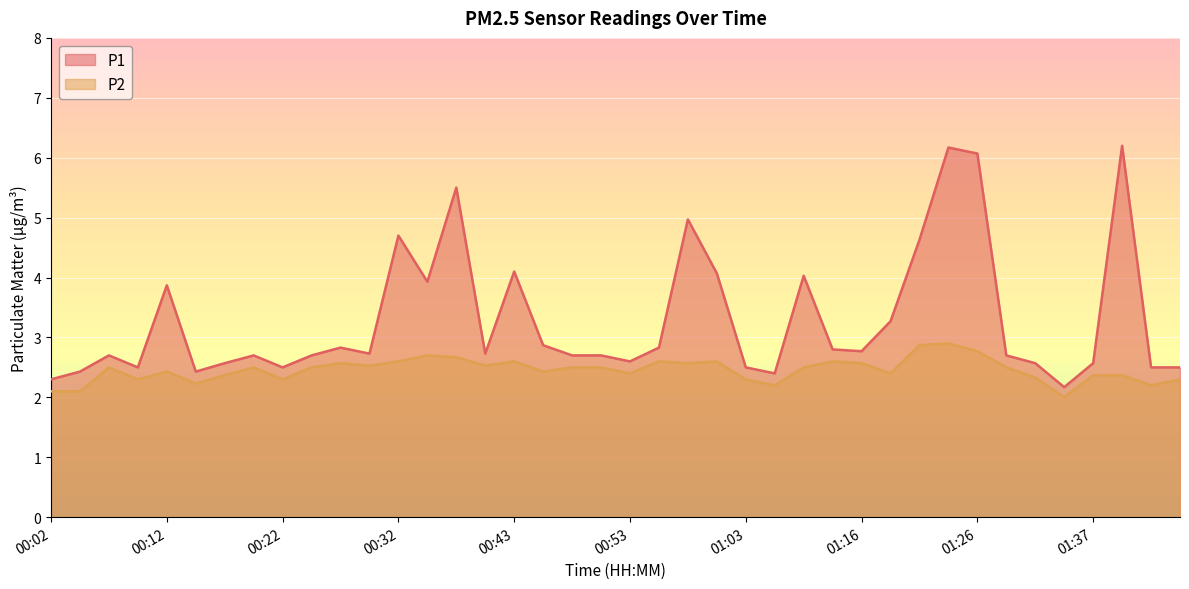

What is the label of the 25th point from the left?

01:03